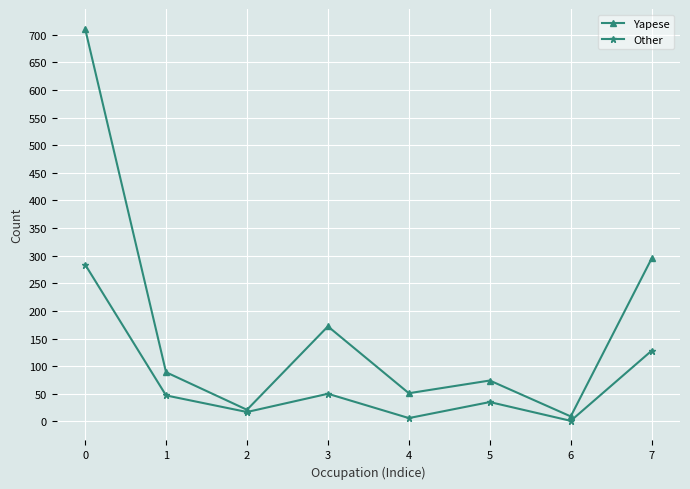

Does the chart have visible grid lines?

Yes